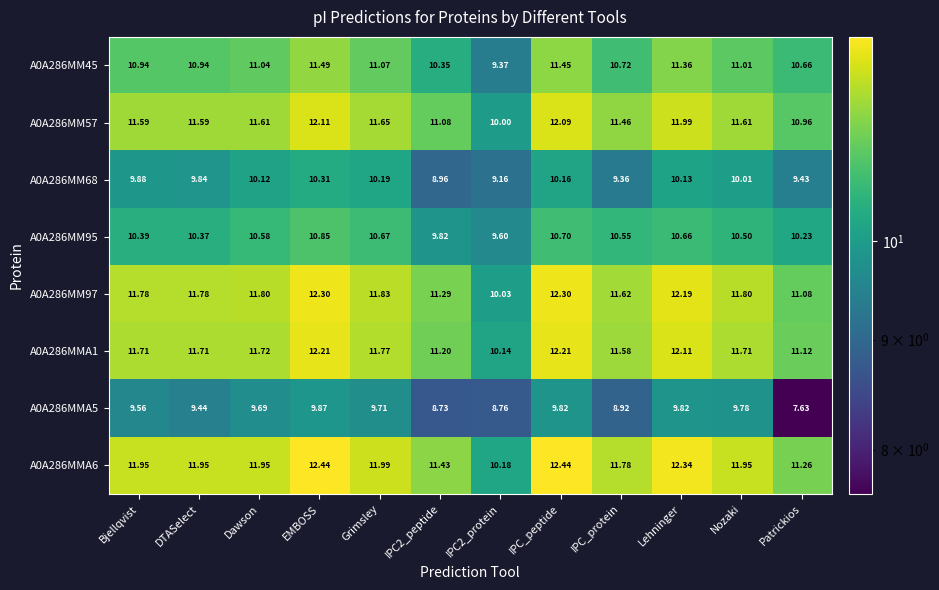

At which category is the sum across all series the highest?

EMBOSS